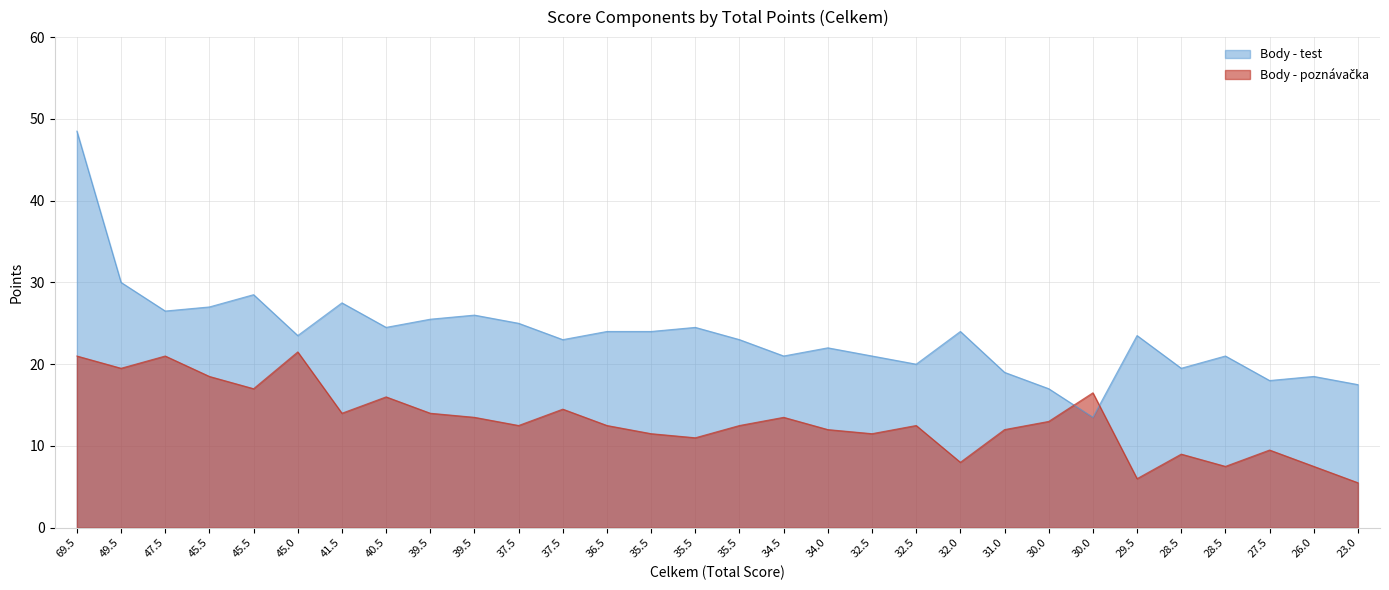

Rank the series by their maximum value, from lowest to highest.

Body - poznavacka, Body - test